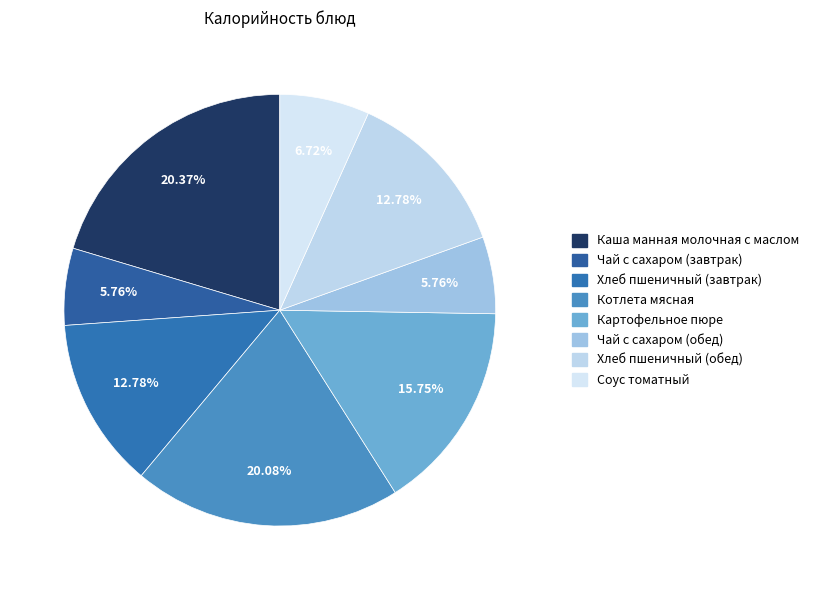

Is there a majority slice in this chart?

No